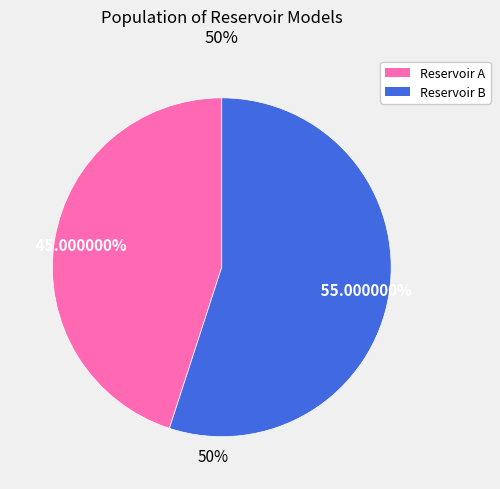

Count the number of slices in the pie.

2